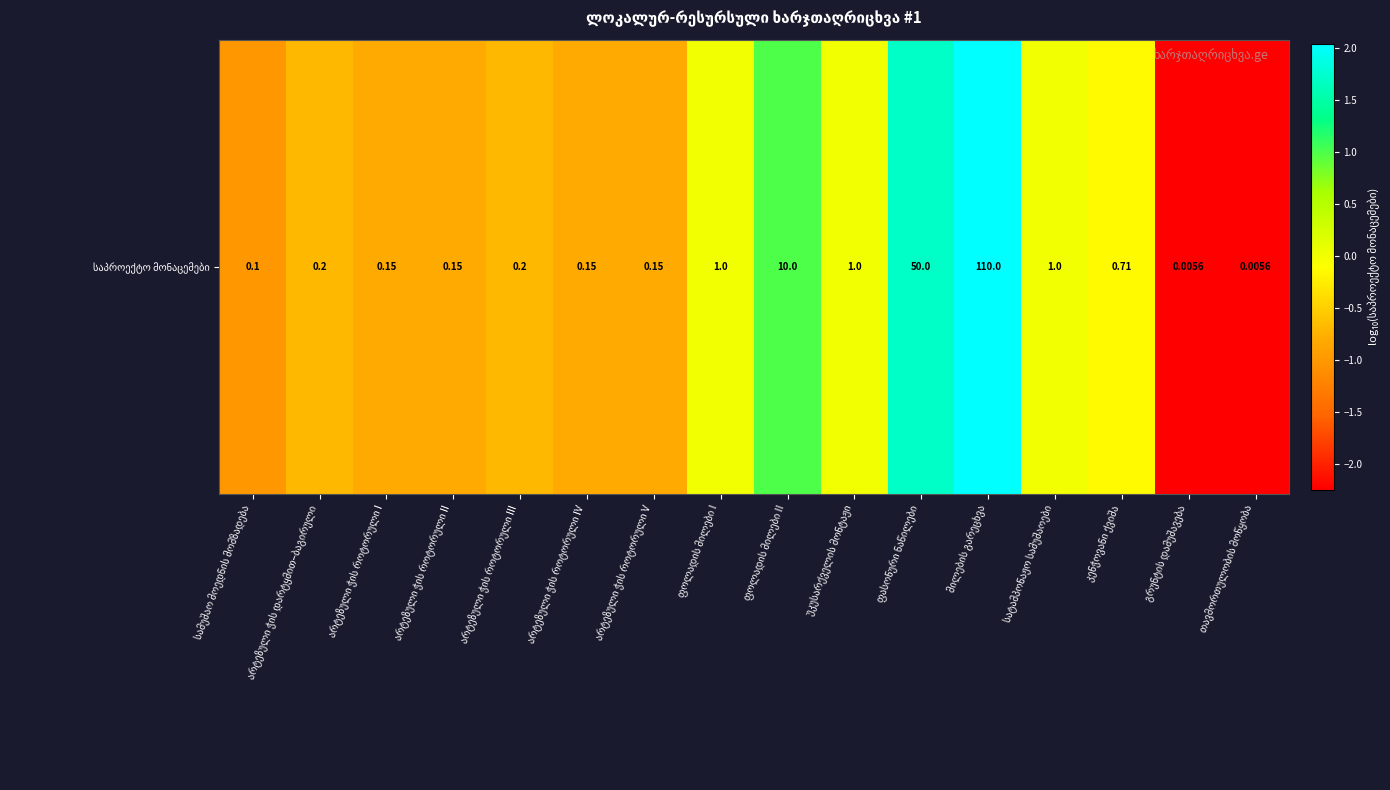

The chart shows a value of -1.7 at სამუშაო მოედნის მომზადება. True or false?

False